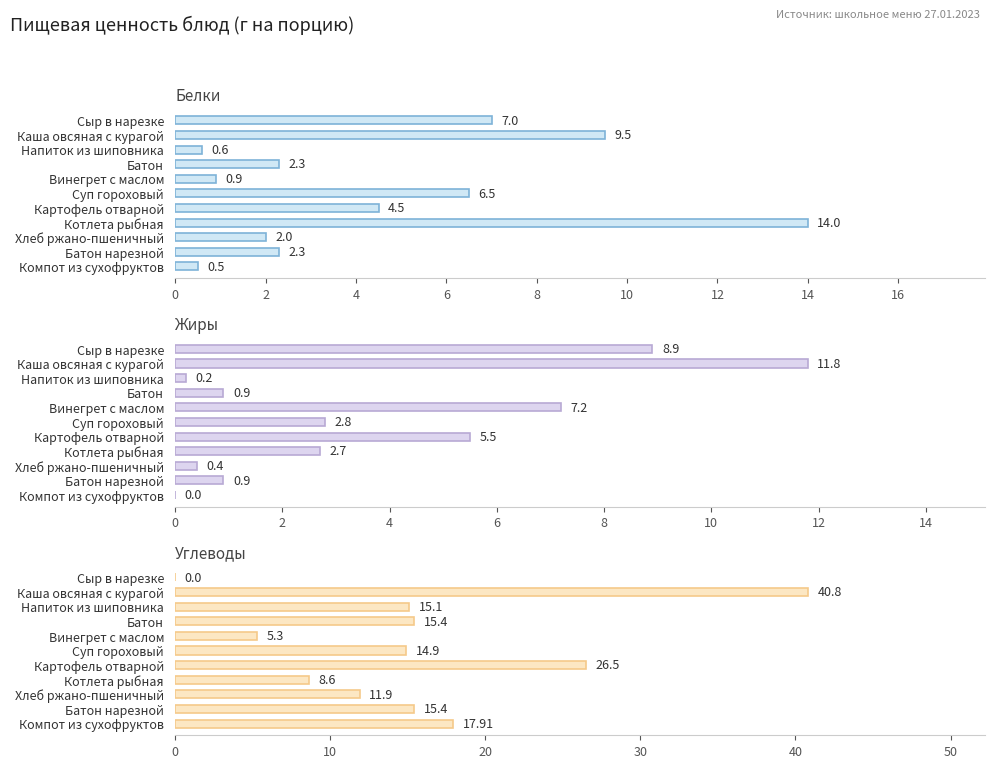

Reading left to right, list all the values displayed in this chart.

Белки: 7.0	9.5	0.6	2.3	0.9	6.5	4.5	14.0	2.0	2.3	0.5
Жиры: 8.9	11.8	0.2	0.9	7.2	2.8	5.5	2.7	0.4	0.9	0.0
Углеводы: 0.0	40.8	15.1	15.4	5.3	14.9	26.5	8.6	11.9	15.4	17.9